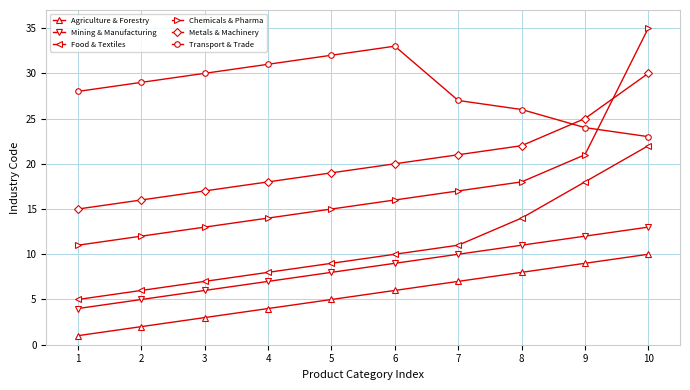

True or false: Food & Textiles has a value of 8 at 4.

True